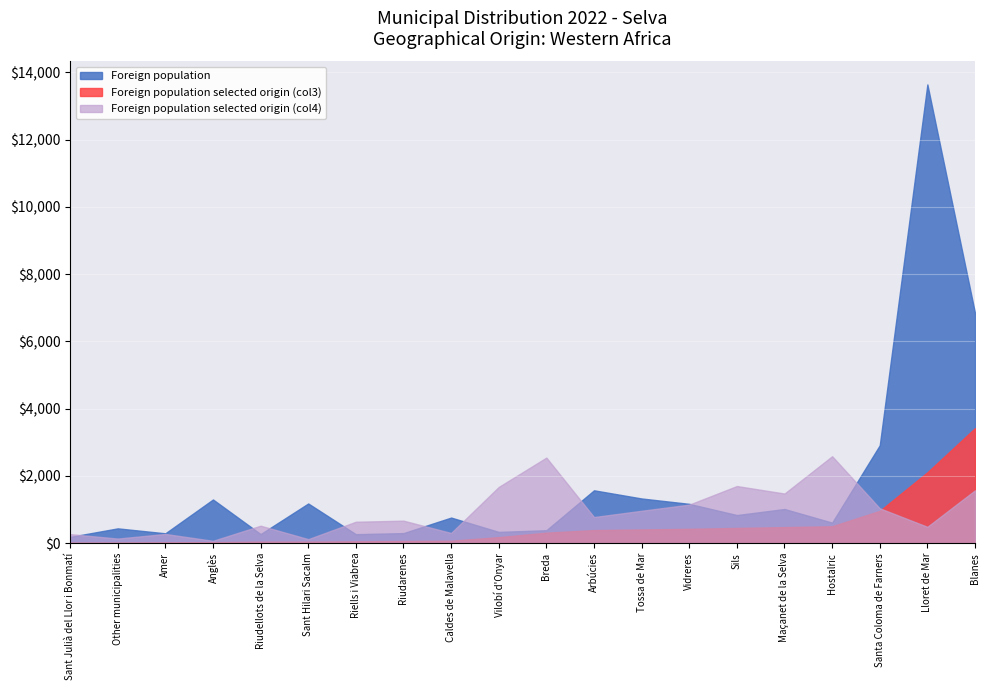

What is the difference between the maximum and minimum values in the Foreign population selected origin (col4) series?

2517